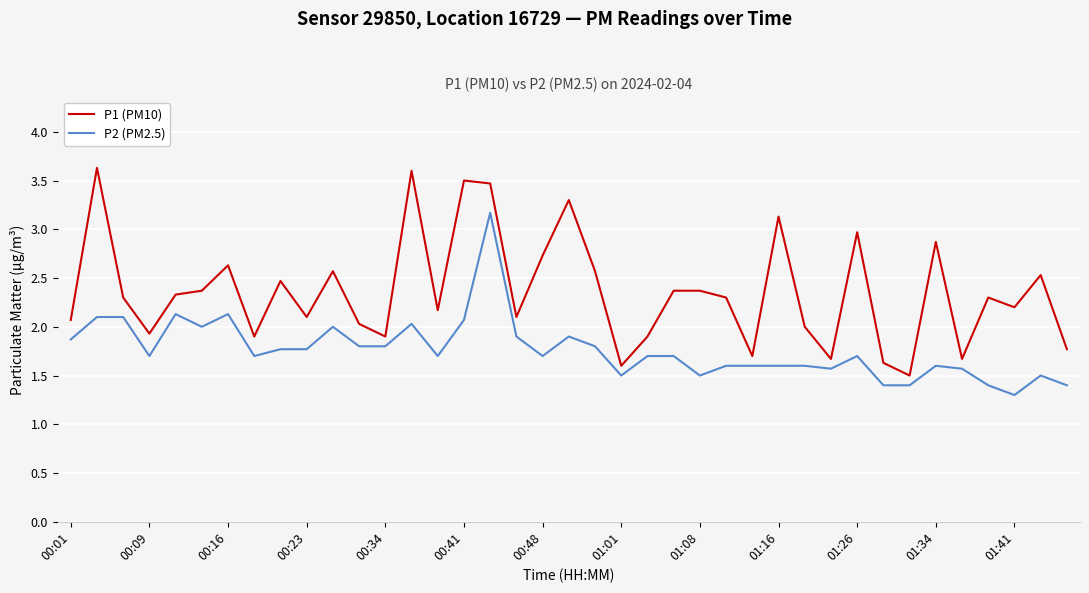

True or false: P2 (PM2.5) and P1 (PM10) cross at least once.

False